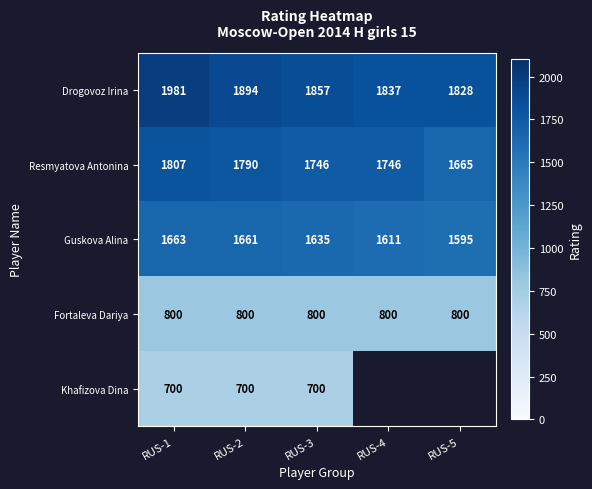

Rank the series at RUS-2 from highest to lowest value.

Drogovoz Irina, Resmyatova Antonina, Guskova Alina, Fortaleva Dariya, Khafizova Dina